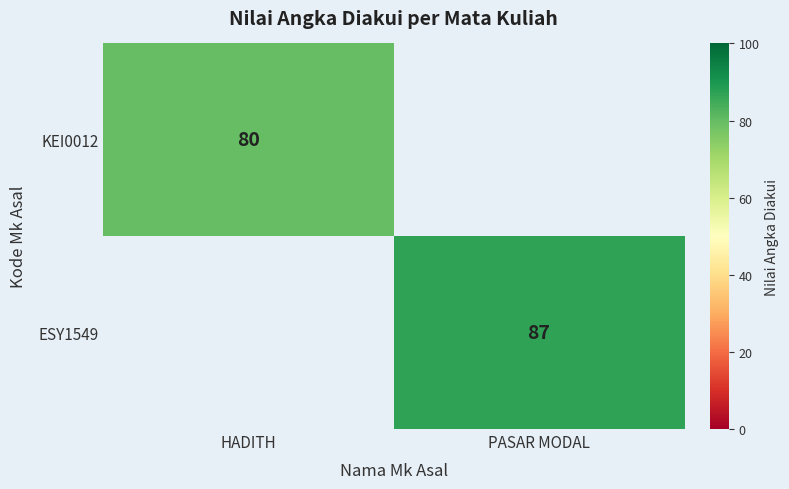

True or false: ESY1549 has a value of 132 at PASAR MODAL.

False